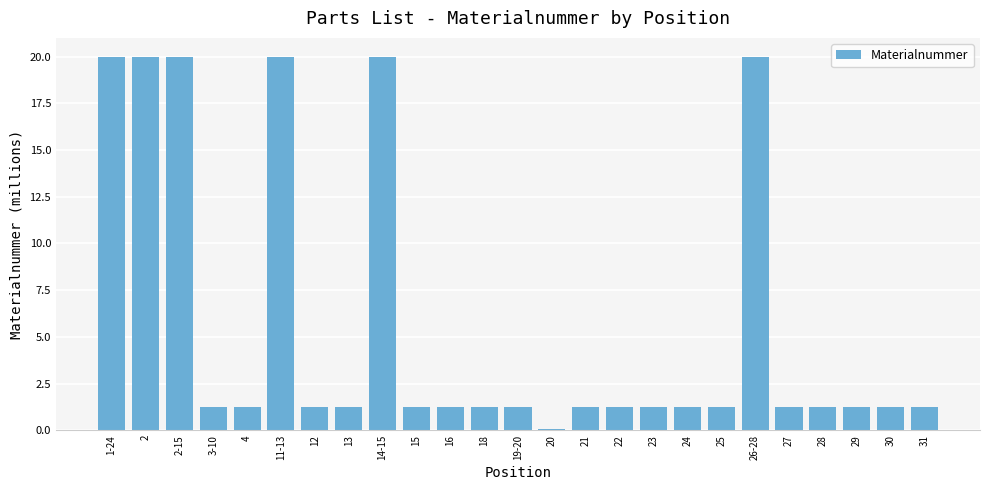

What is the smallest value displayed?

0.1